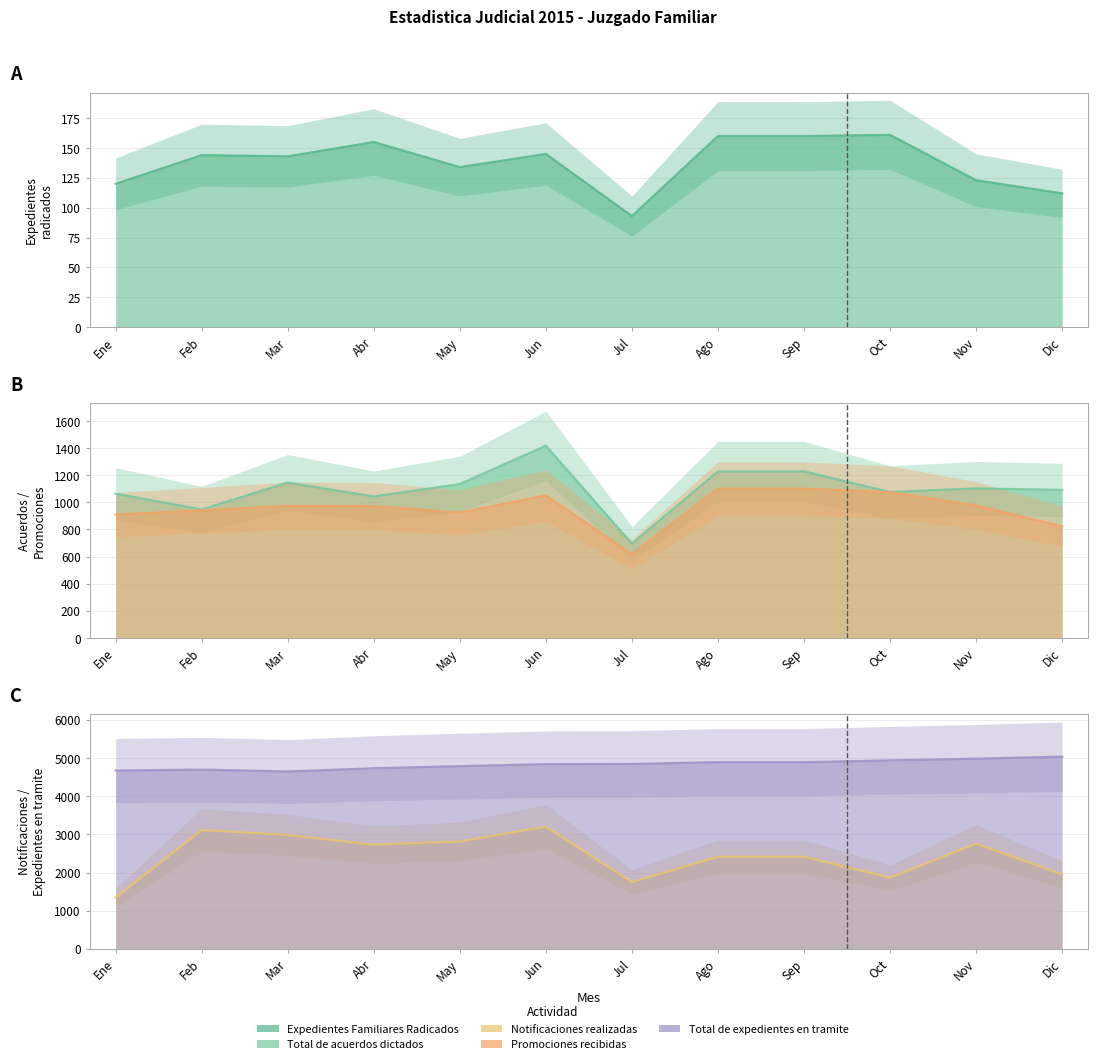

Between Nov and Dic, which series saw the biggest shift?

Notificaciones realizadas